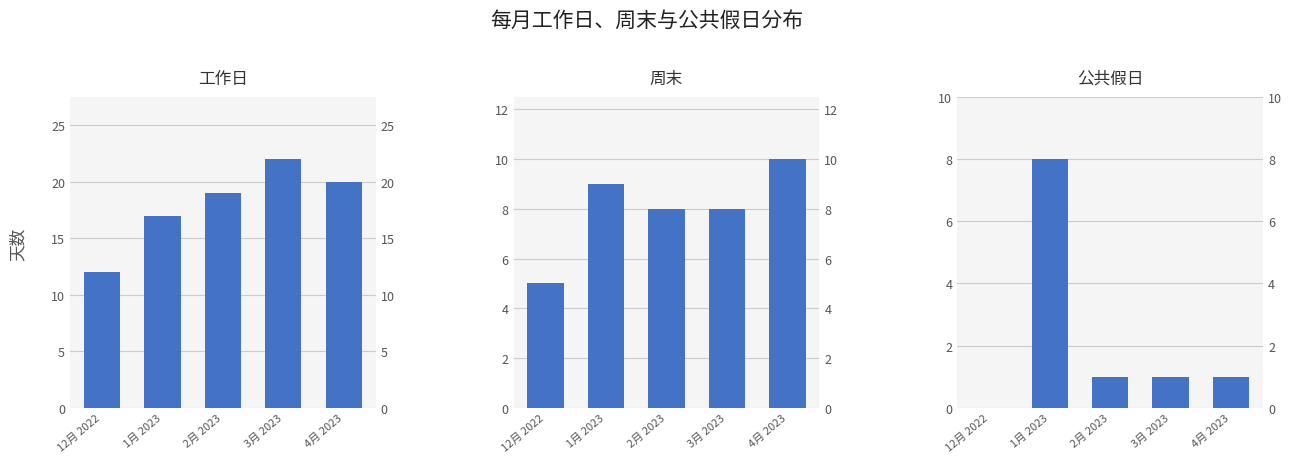

How many values in the 公共假日 series are below 1?

1